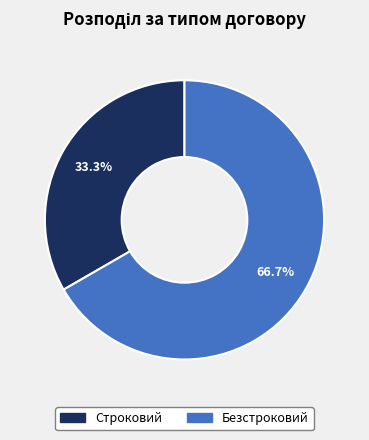

Between Безстроковий and Строковий, which is larger?

Безстроковий